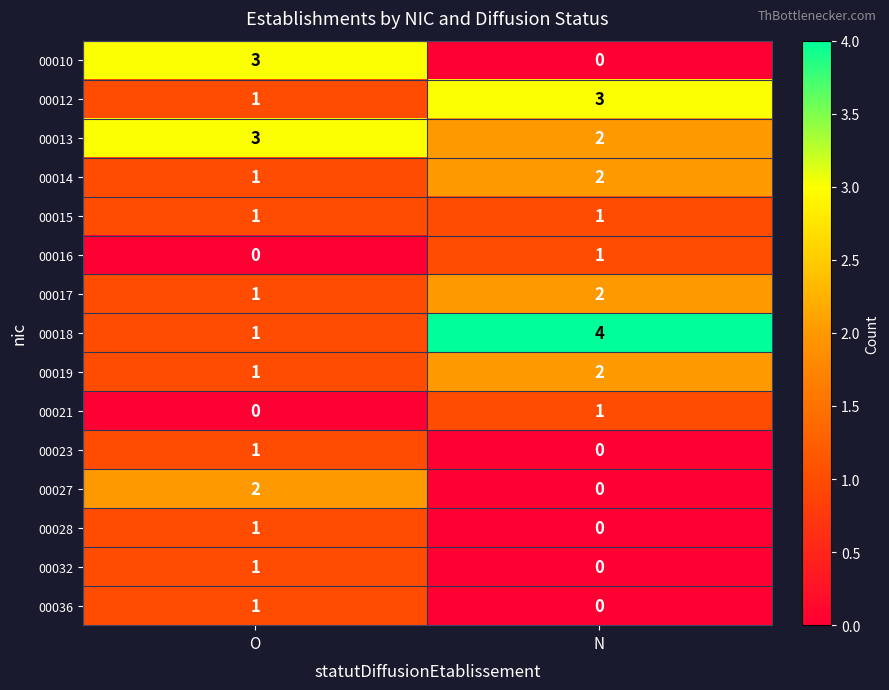

List the labels in order of 00016 value, largest first.

N, O